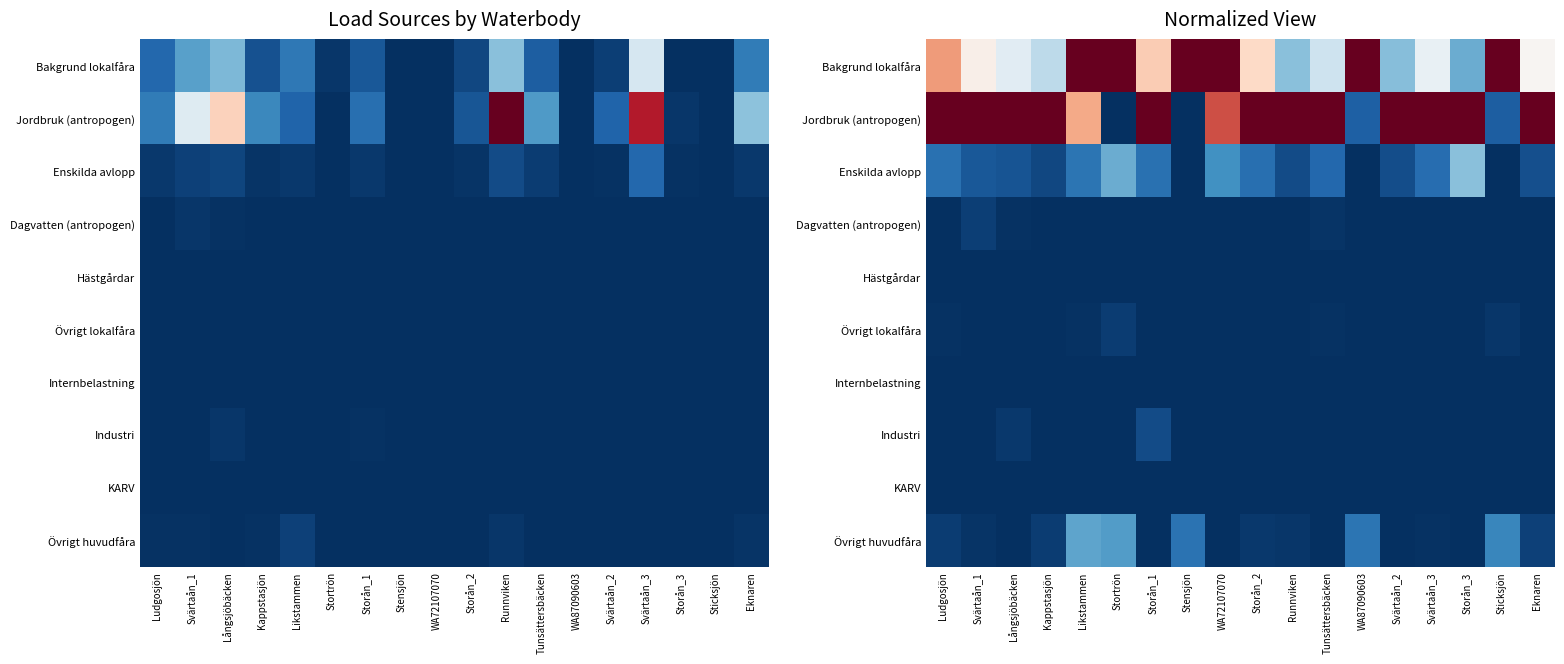

Is the value of Övrigt lokalfåra at Sticksjön greater than the value of Enskilda avlopp at Eknaren?

No